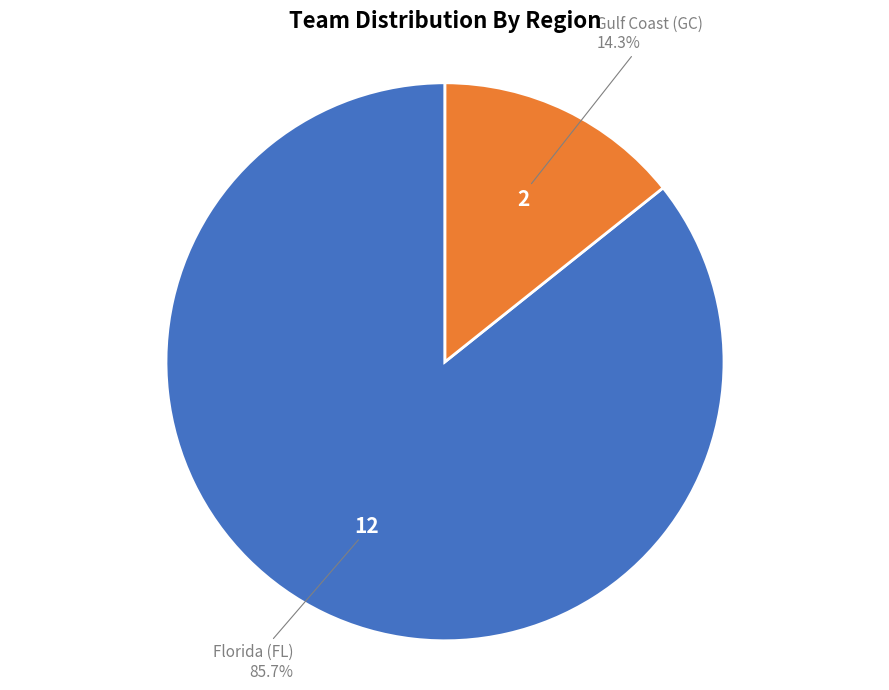

Is there a majority slice in this chart?

Yes